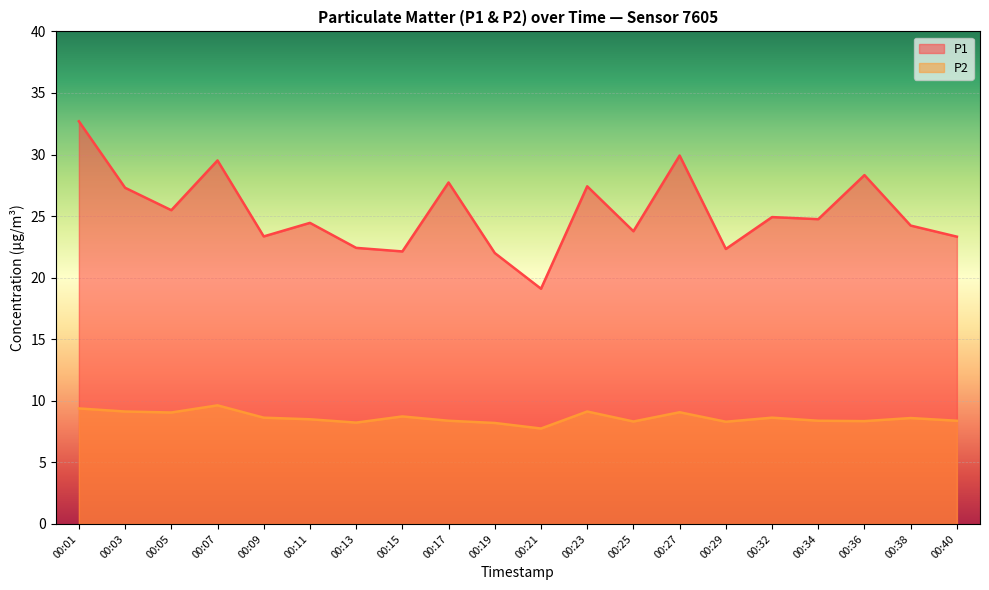

What is the difference between the second highest and second lowest values in the P1 series?

7.9